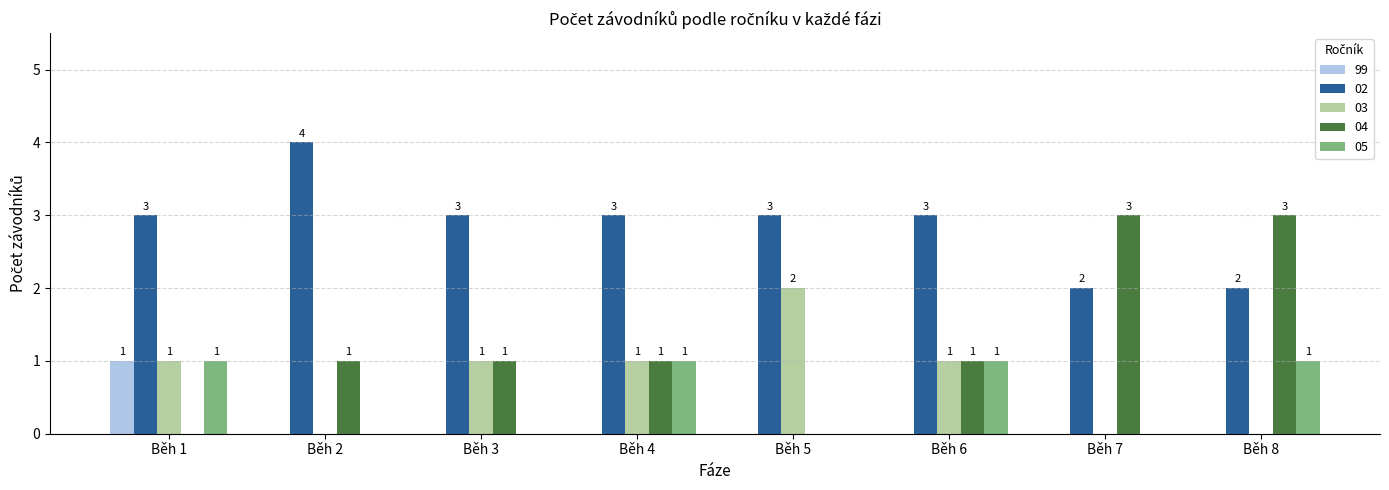

What is the total value across all series at Běh 5?

5